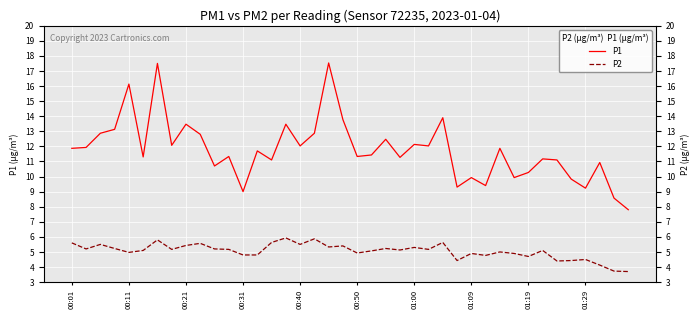

At which label does P1 reach its minimum?

39